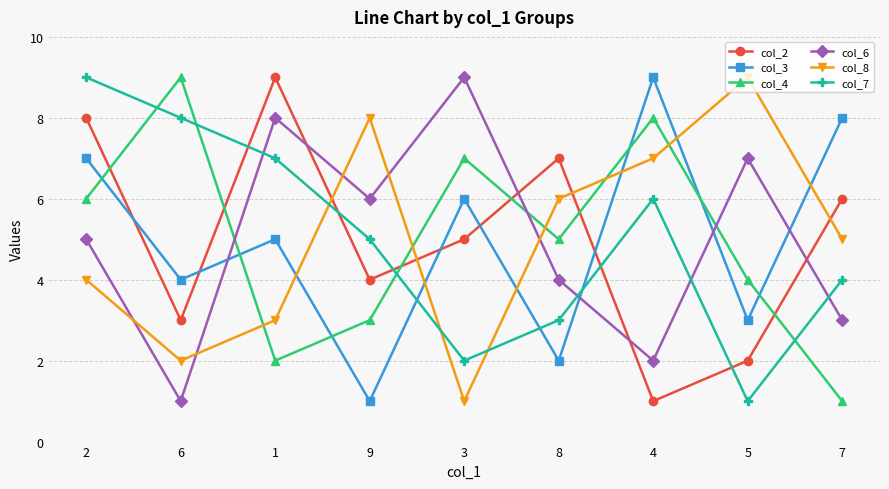

Is the value of col_3 at 1 greater than the value of col_4 at 9?

Yes